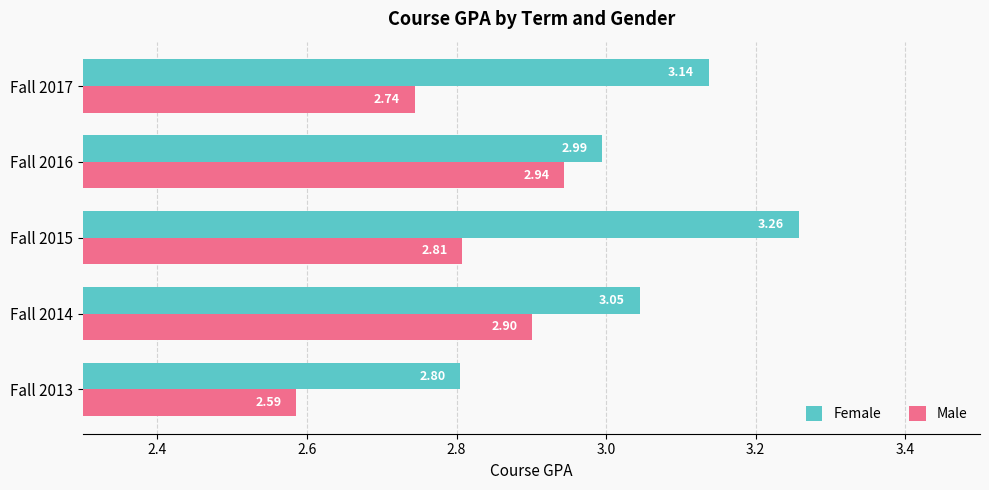

What is the difference between the maximum and minimum values in the Female series?

0.5